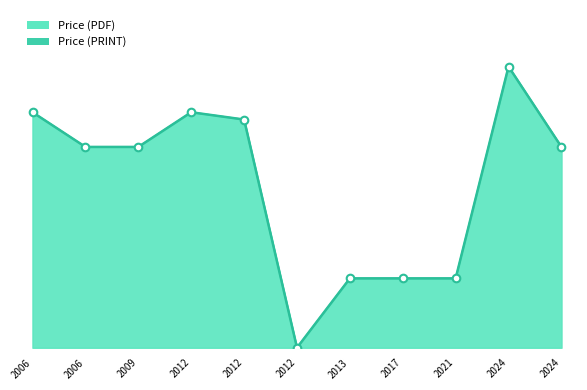

Which series reaches the minimum Y coordinate?

Price (PDF)